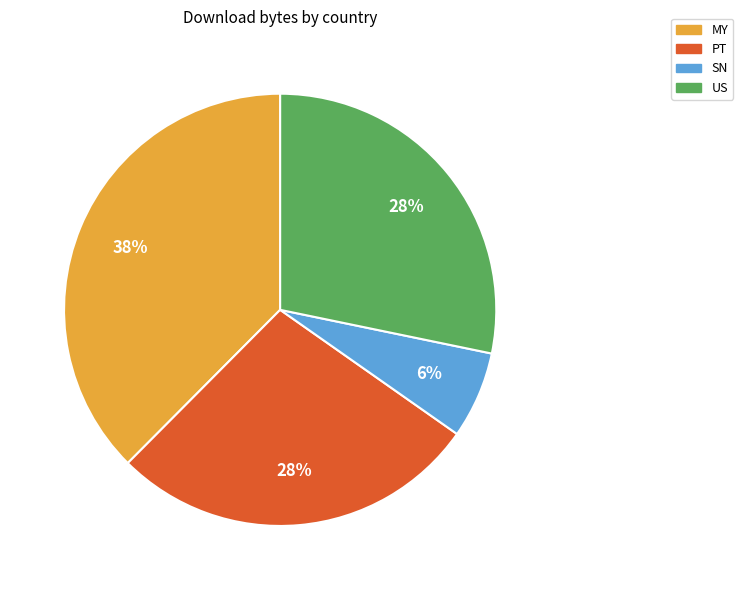

The SN slice represents 6% of the pie. True or false?

True